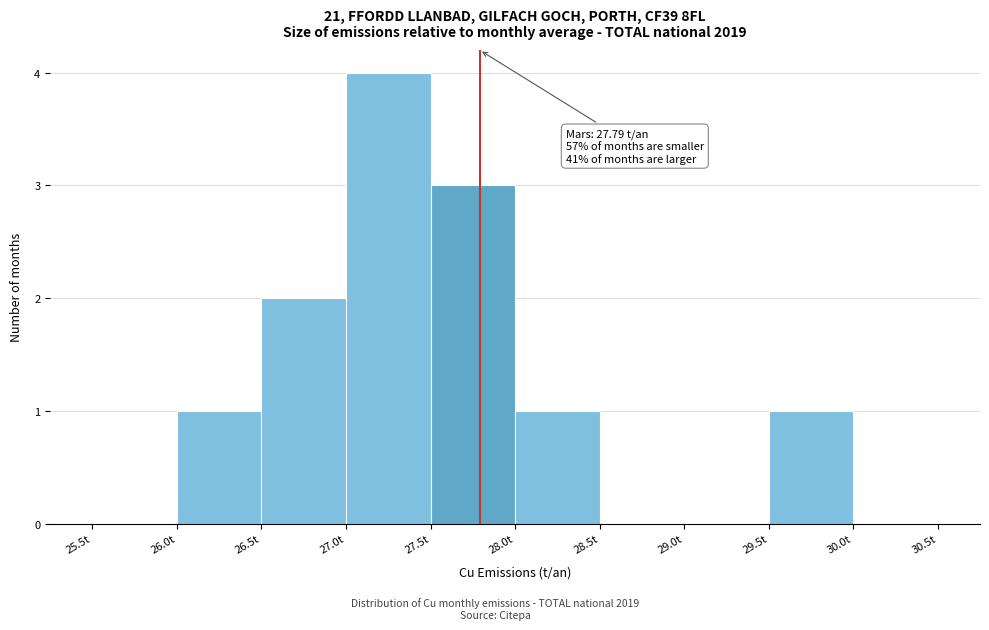

Over which range of the x-axis is the bar tallest?

27.0 to 27.5